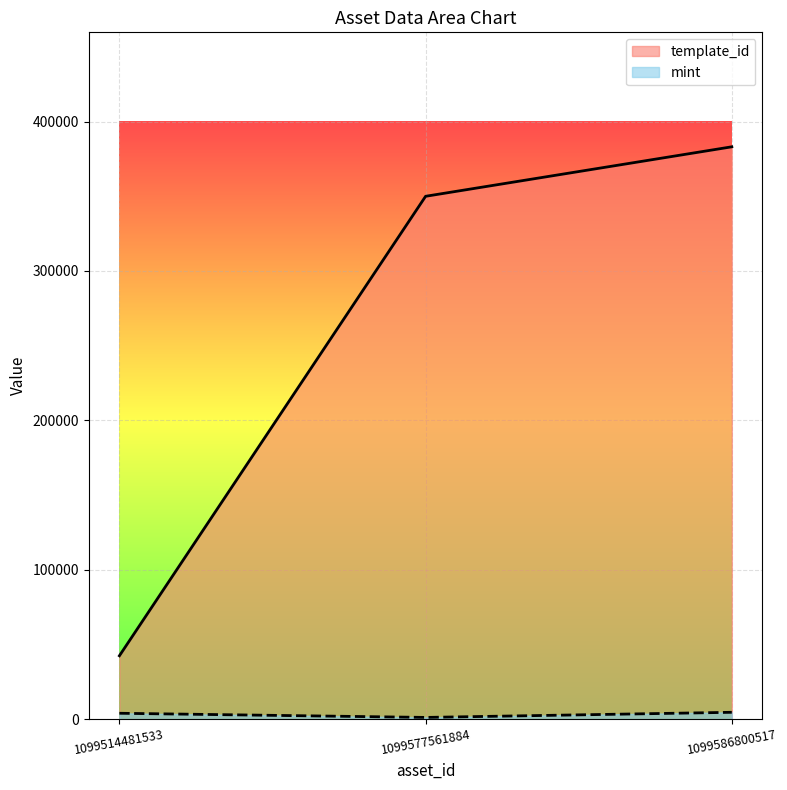

What is the total value across all series at 1099586800517?

387663